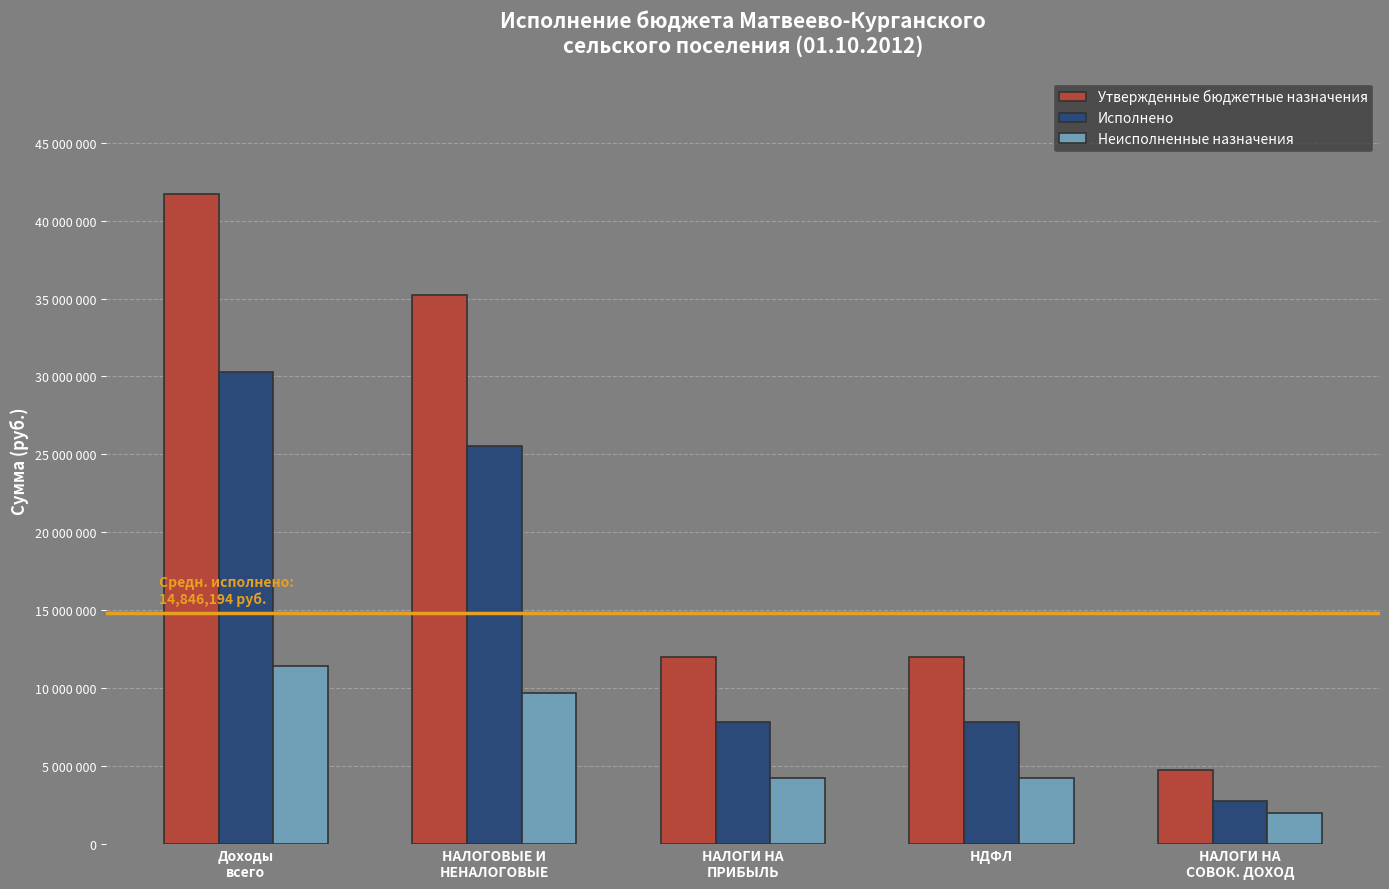

What is the value of the Утвержденные бюджетные назначения bar at the 4th from the left?

11995500.0